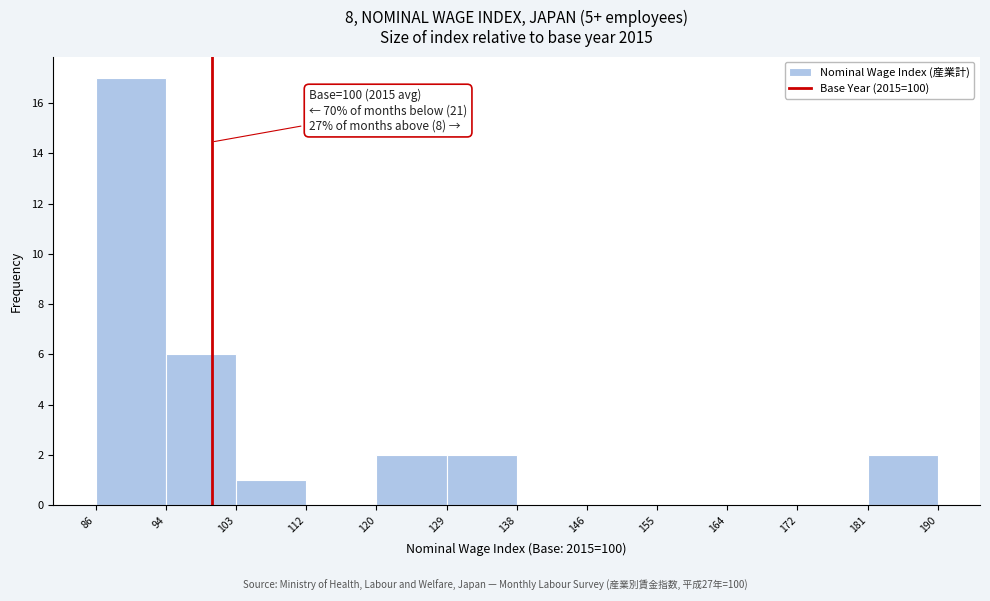

Over which range of the x-axis is the bar tallest?

86 to 94